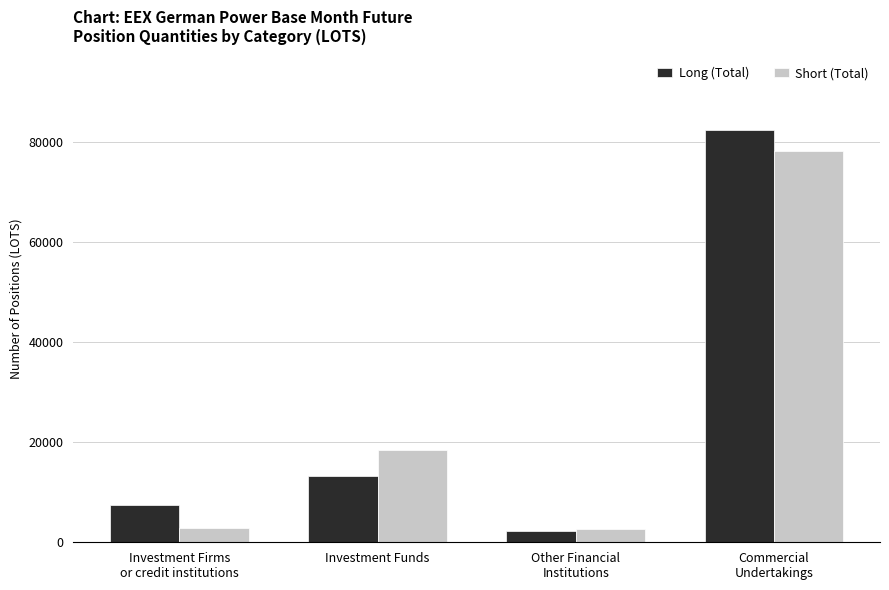

What is the approximate value of Long (Total) at Investment Funds?

13205.6